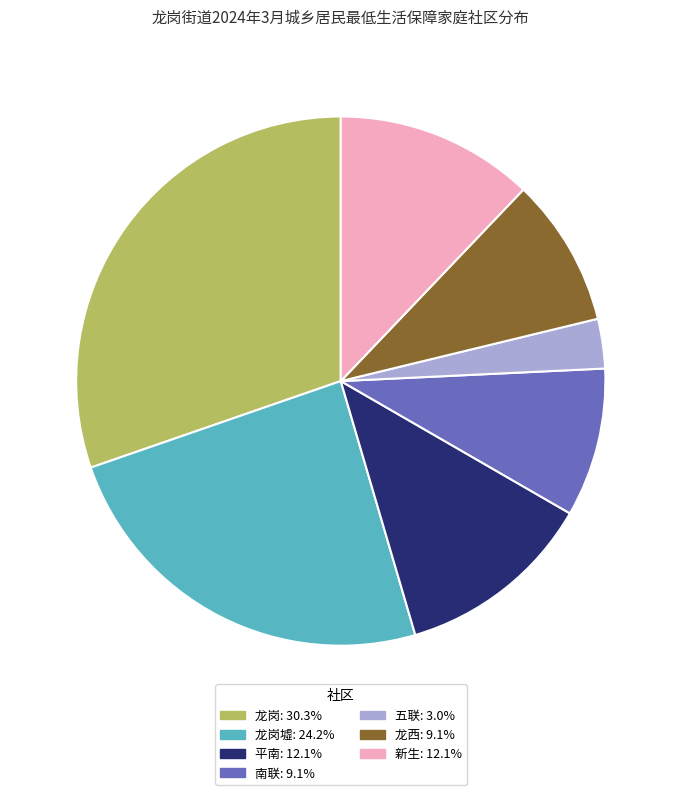

Is there any slice that represents more than half of the pie?

No